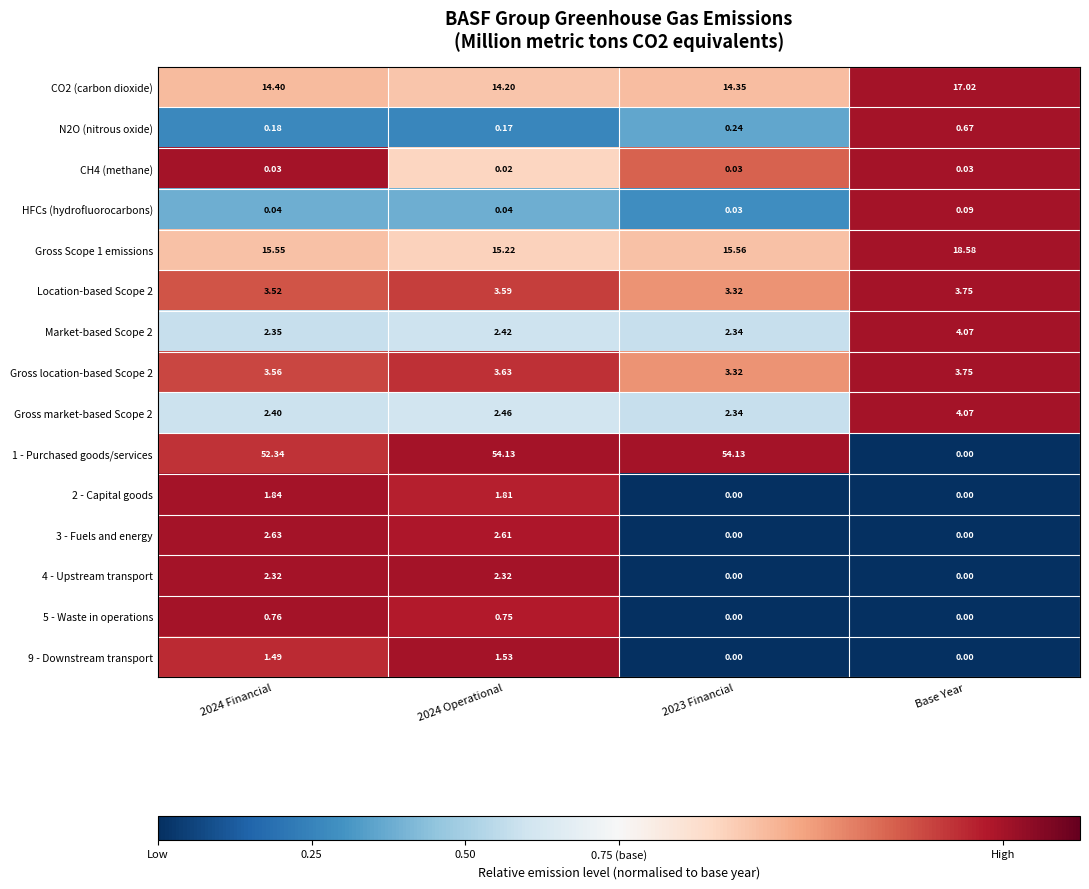

Is the value of 3 - Fuels and energy at 2024 Operational greater than the value of 2 - Capital goods at 2023 Financial?

Yes